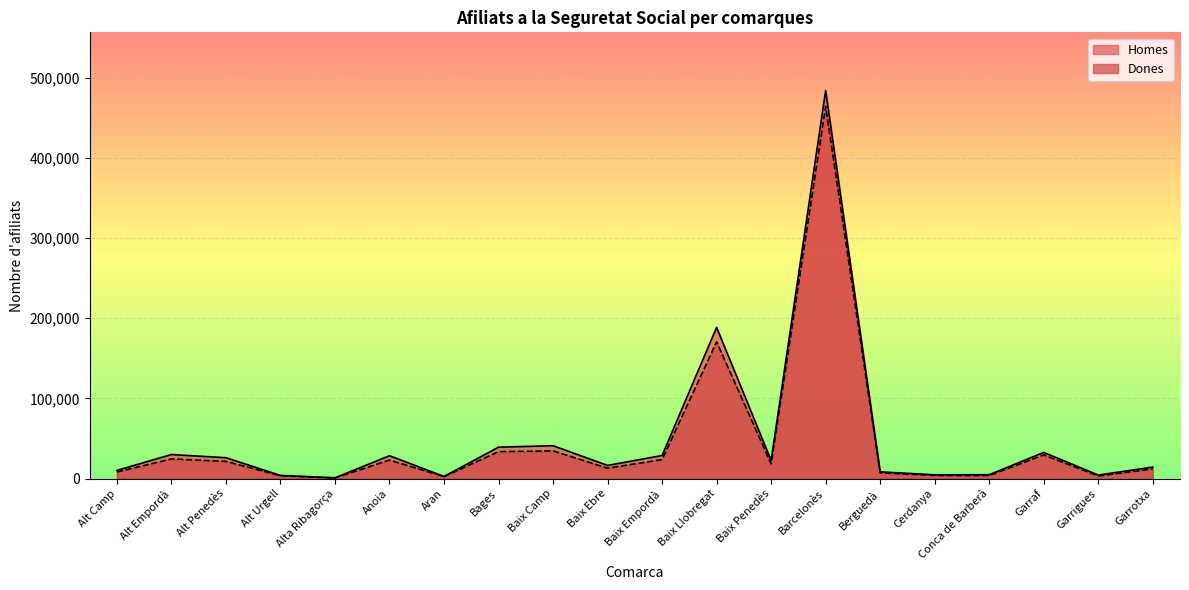

What is the value of the Homes point at the 4th from the left?

3931